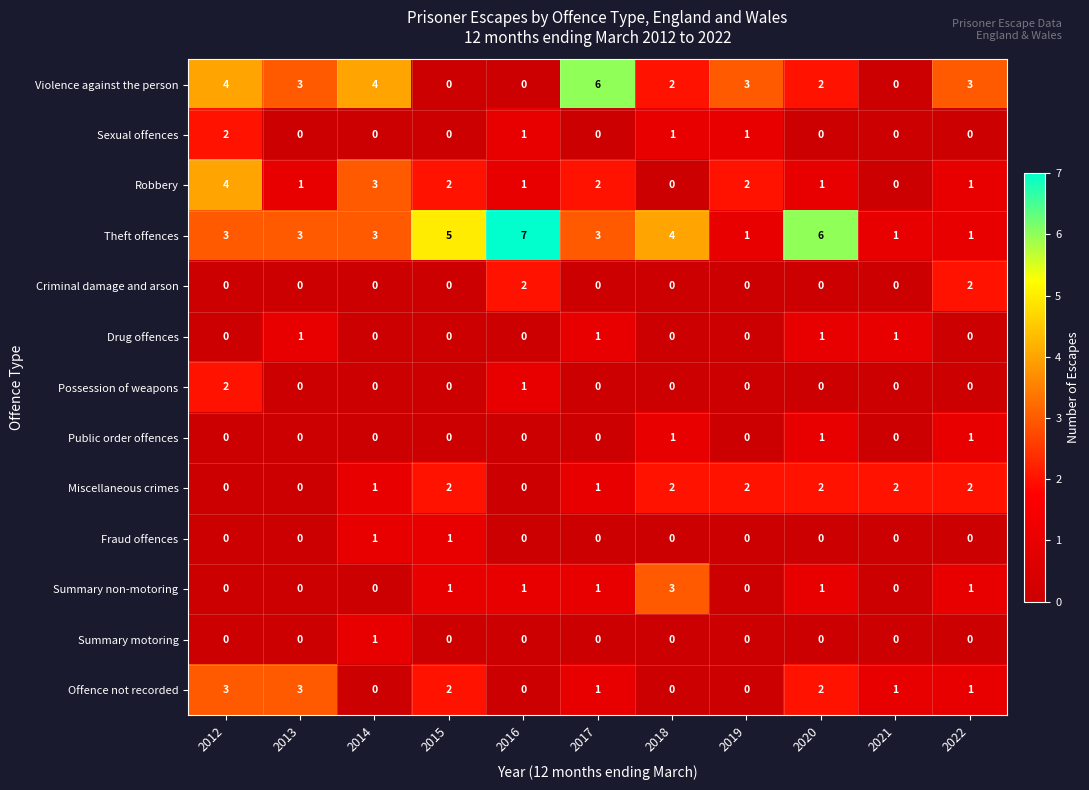

What is the difference between the highest and lowest values at 2017?

6